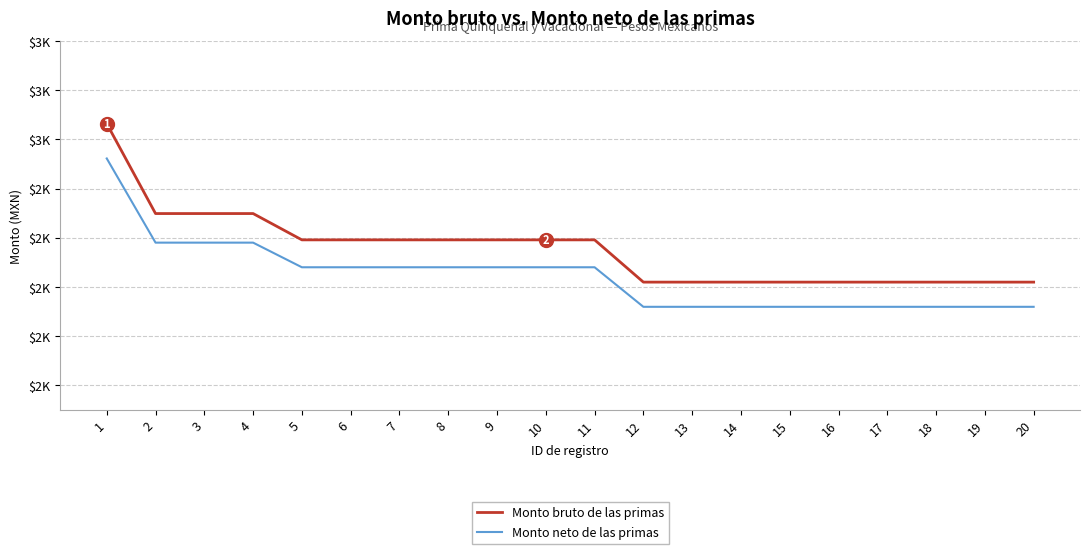

Does the chart display data point markers on the line(s)?

No